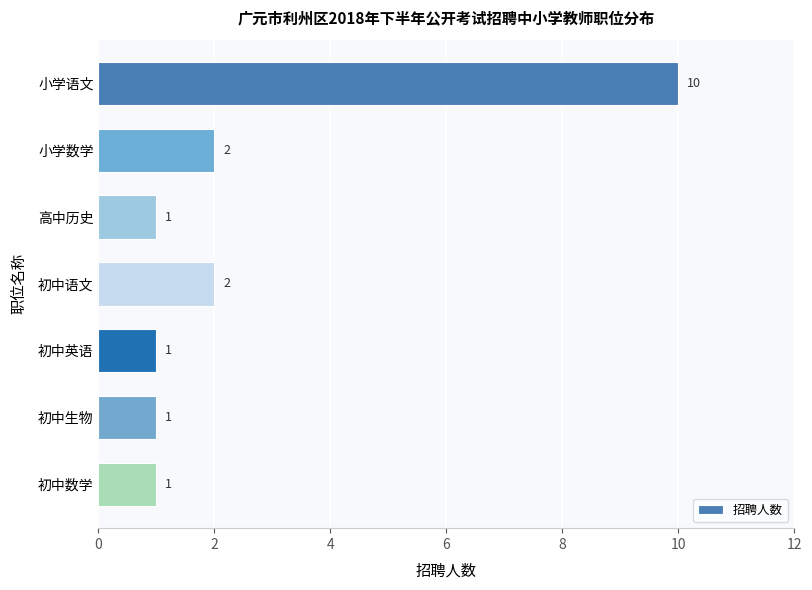

Reading top to bottom, what are all the values shown in this chart?

10	2	1	2	1	1	1